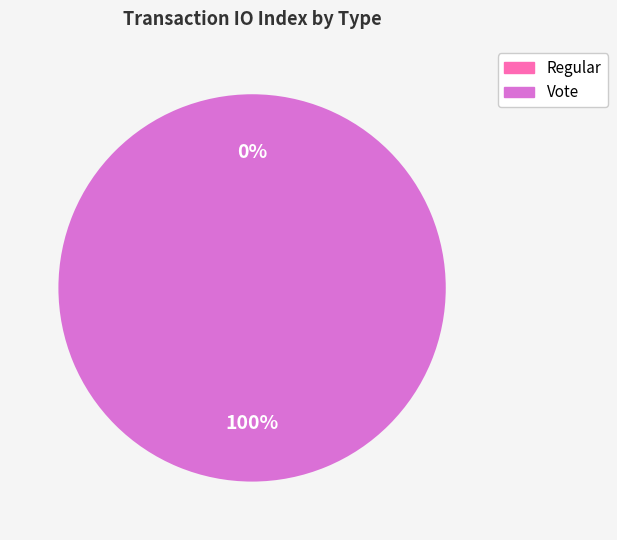

Which has a higher value, Regular or Vote?

Vote